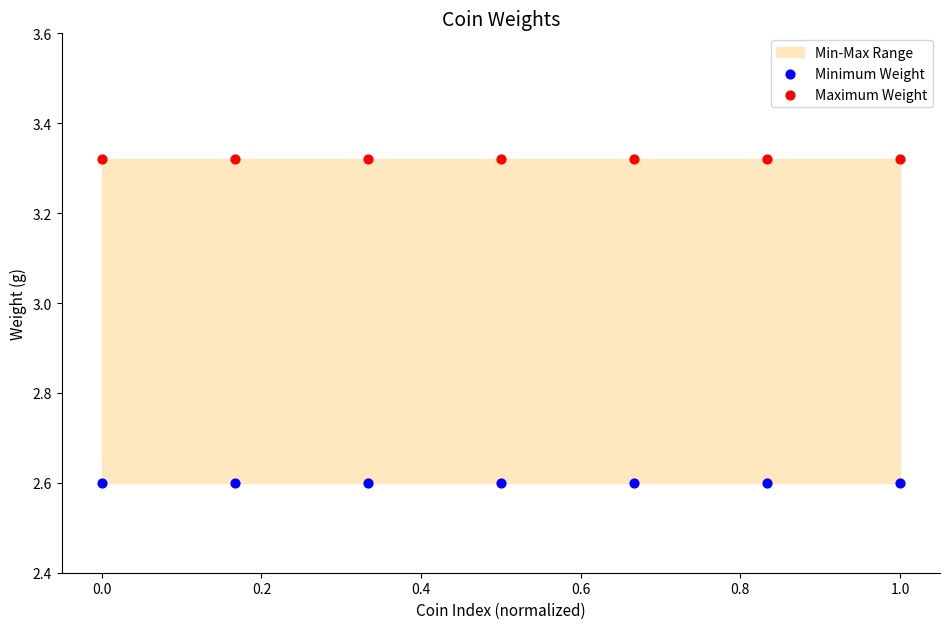

Which series contains the highest Y value?

Maximum Weight